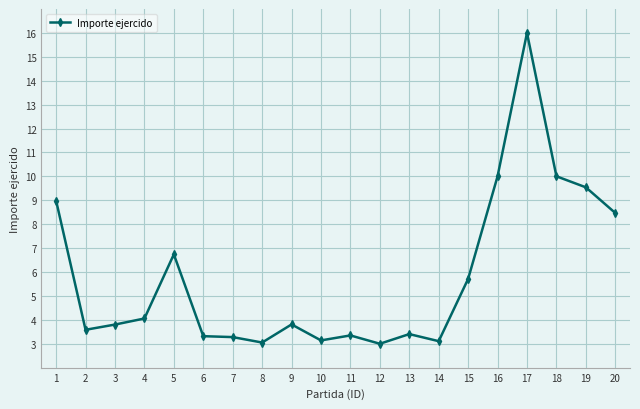

What is the sum of the values at 10 and 12?

6.1